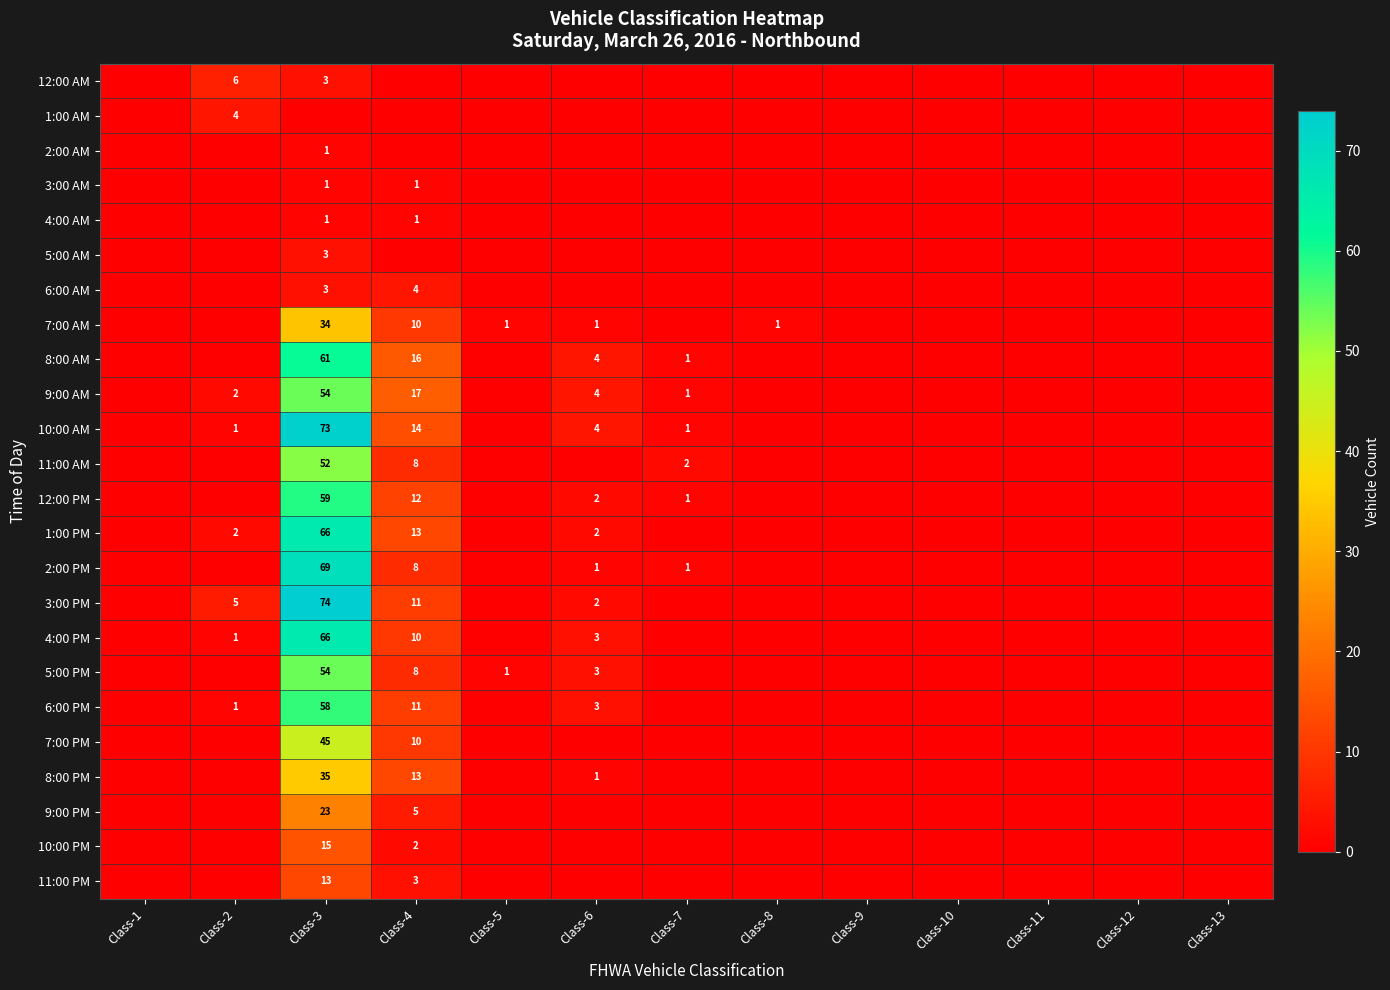

Which has a higher value, Class-2 or Class-8?

Class-2